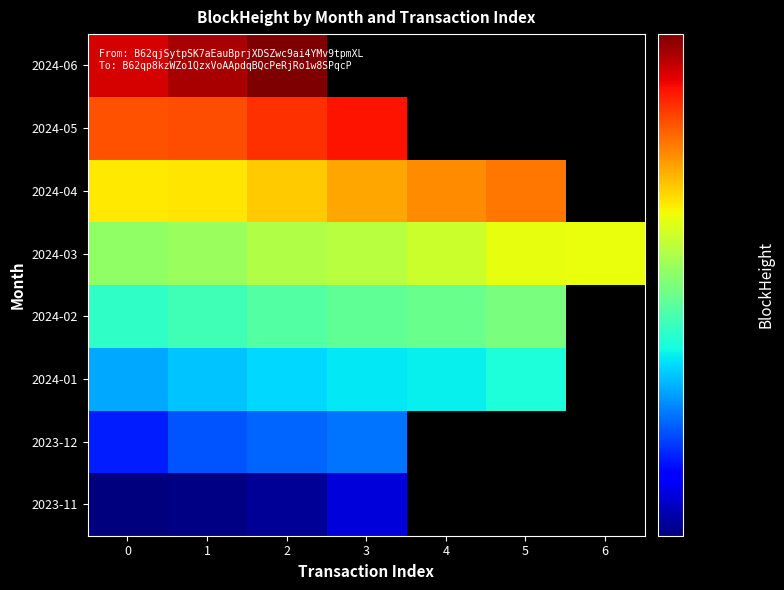

List the series in order of their overall mean, lowest first.

2023-11, 2023-12, 2024-01, 2024-02, 2024-03, 2024-04, 2024-05, 2024-06